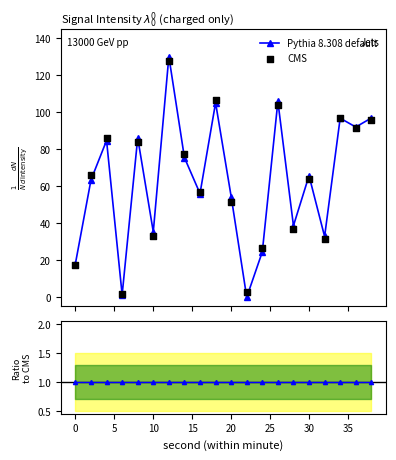

Which series has the largest total across all categories?

Pythia 8.308 default